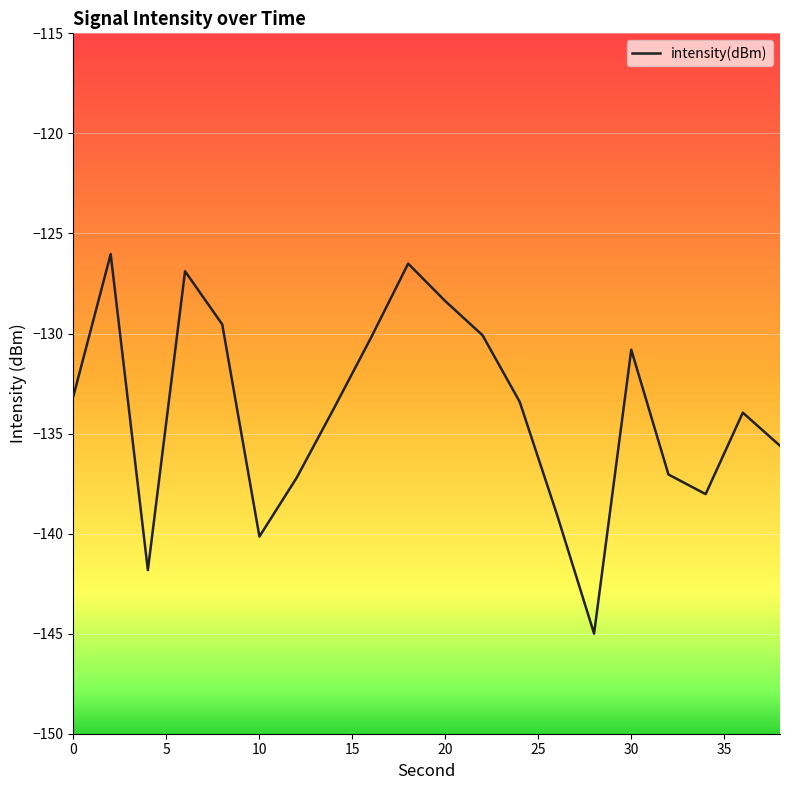

What is the difference between the maximum and minimum values?

19.0